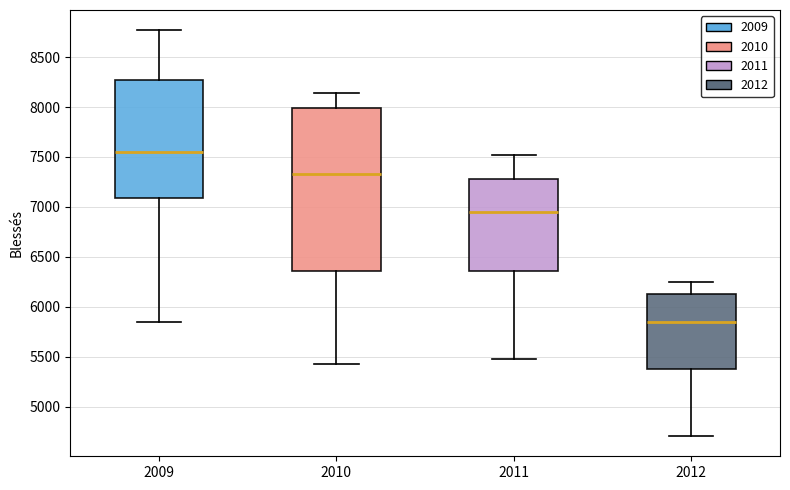

Reading left to right, transcribe this box plot: for each box, give where its median line is, the range the box spans, and where its two whiskers end, as read against the y-axis. The values are not printed on the chart, so give them approximately, as read against the axis.

2009: median 7550, box 7100 to 8250, whiskers 5850 to 8750
2010: median 7350, box 6350 to 8000, whiskers 5450 to 8150
2011: median 6950, box 6350 to 7300, whiskers 5500 to 7500
2012: median 5850, box 5400 to 6150, whiskers 4700 to 6250